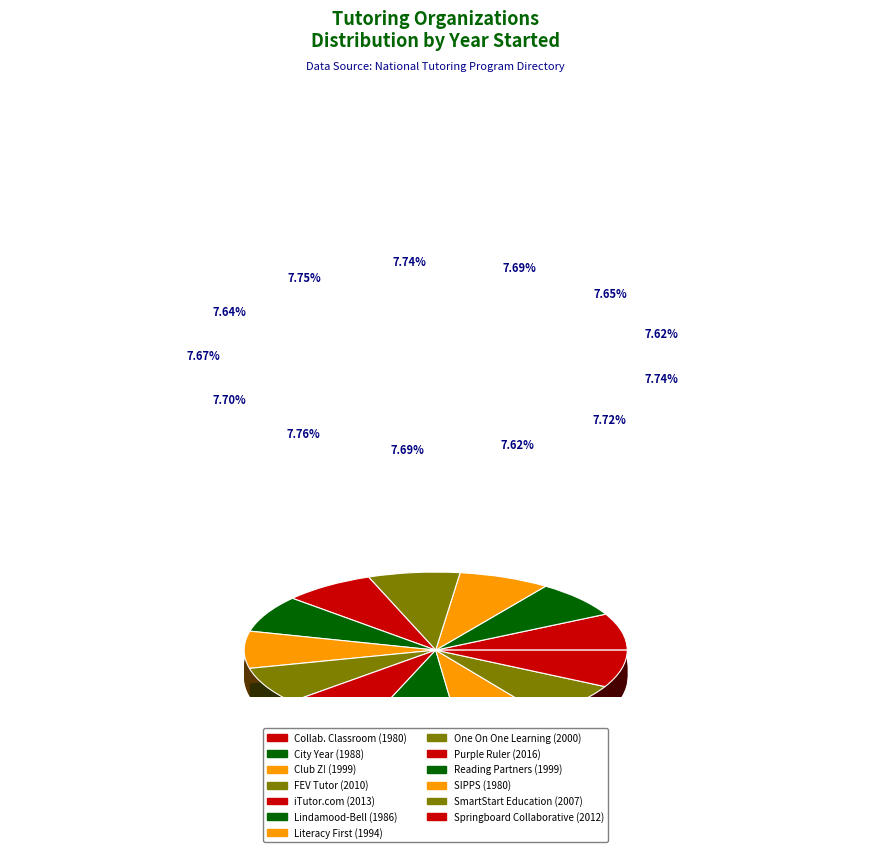

What percentage is NOT represented by iTutor.com?

92.3%